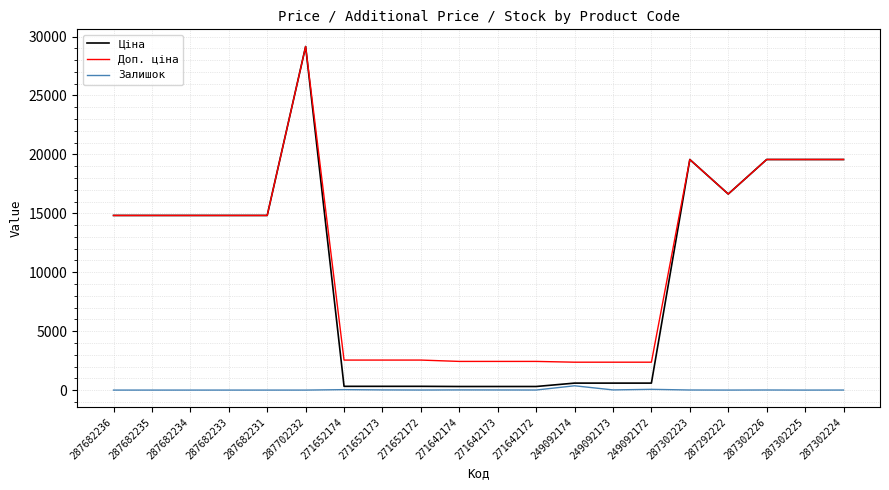

At 249092173, list the series in order from largest to smallest.

Доп. ціна, Ціна, Залишок